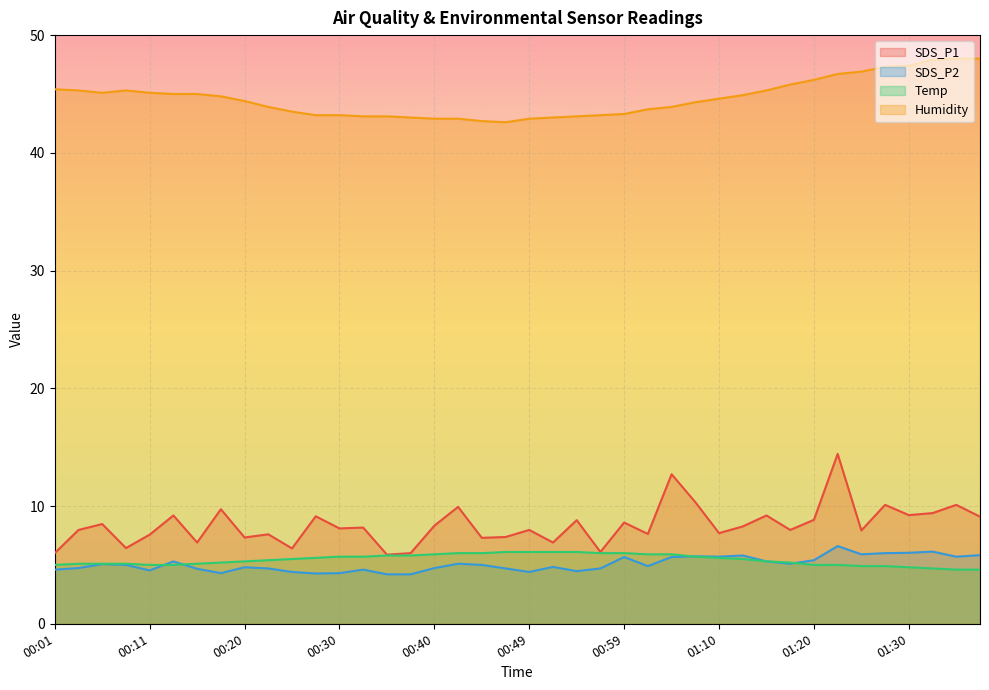

True or false: Temp and Humidity cross at least once.

False